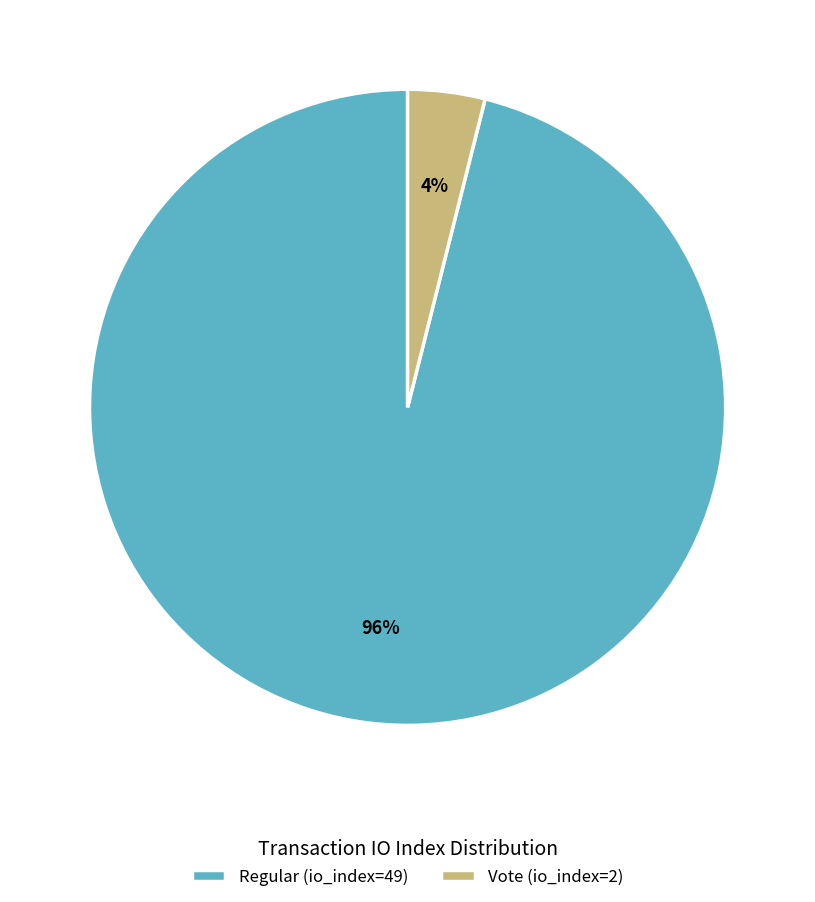

True or false: Regular (io_index=49) accounts for 96% of the total.

True